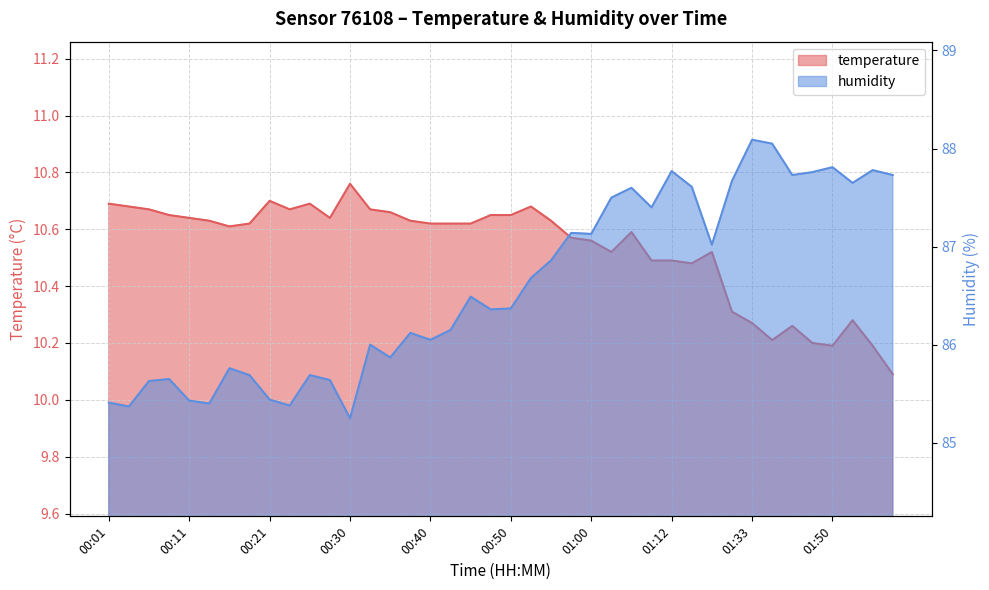

Count the number of categories in the chart.

40